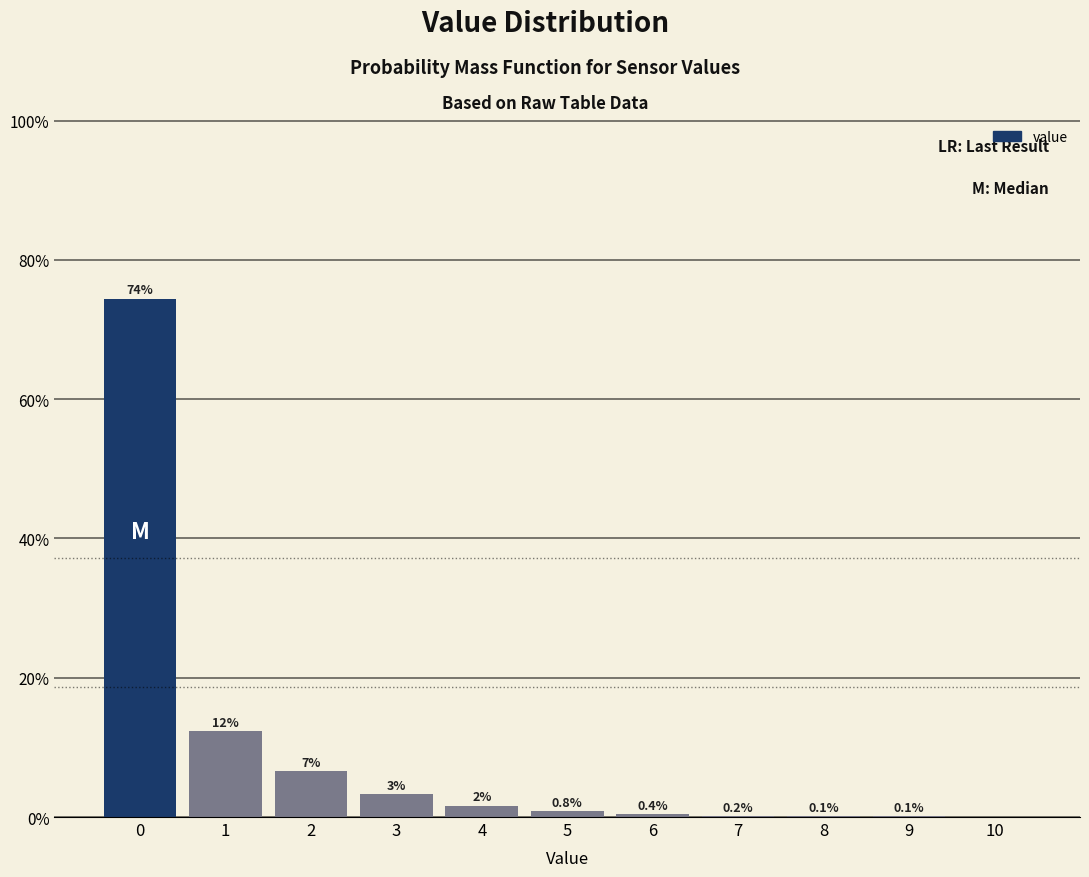

Over which range of the x-axis is the bar tallest?

-0.5 to 0.5